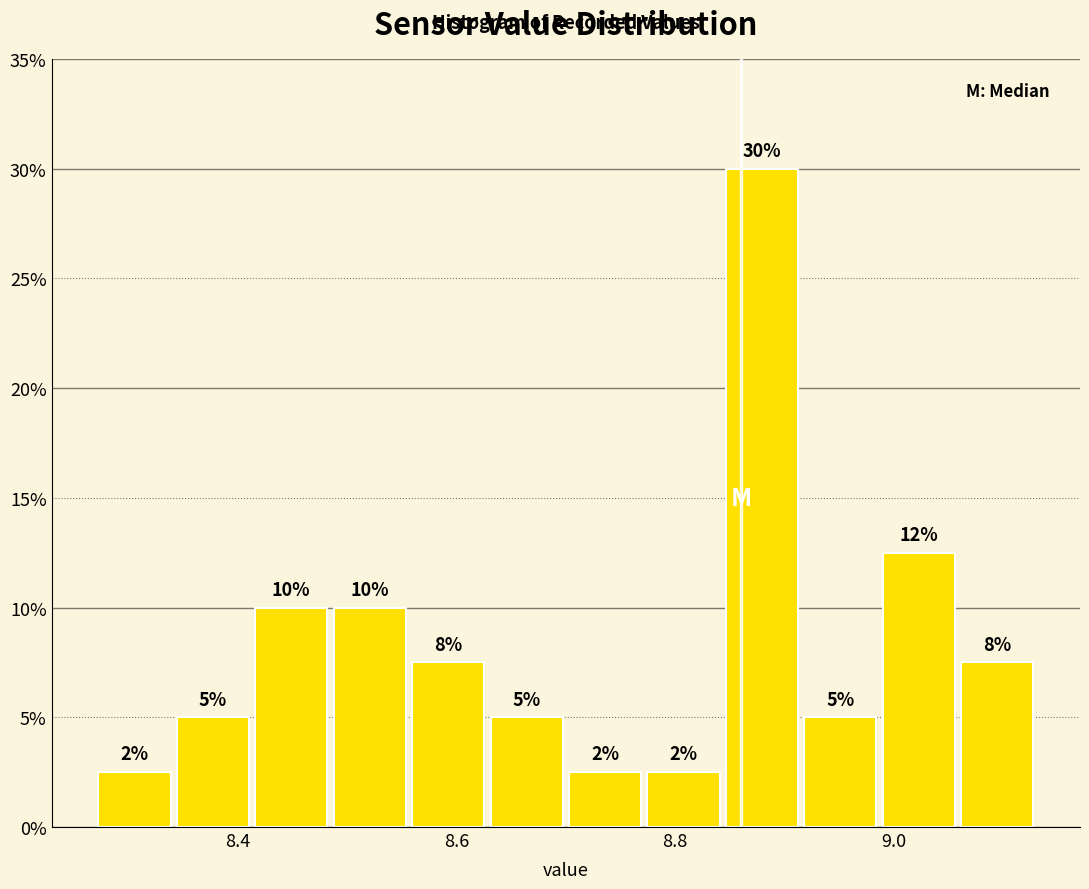

Around what value on the x-axis is the tallest bar? Give the approximate position of its centre, as read against the axis.

8.88